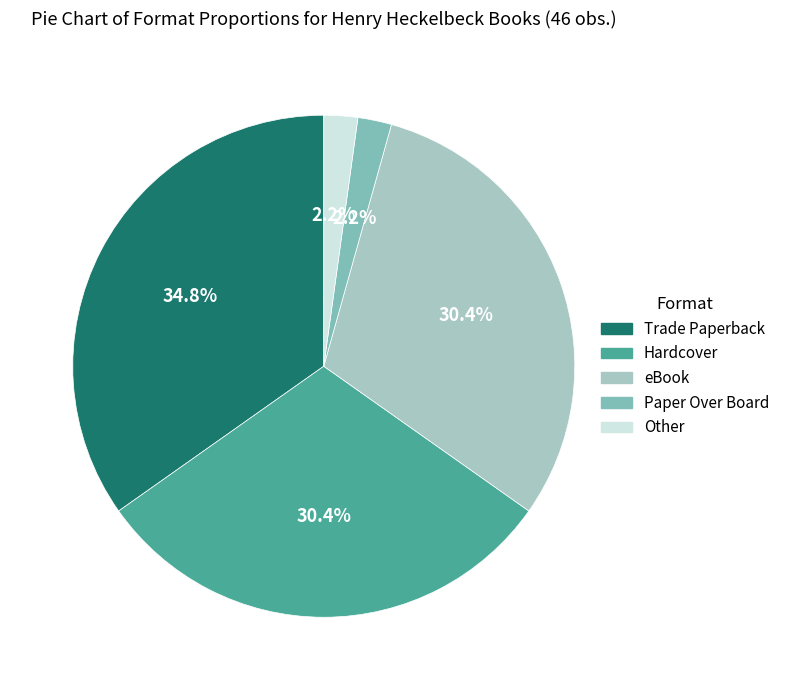

Does any single category account for the majority?

No